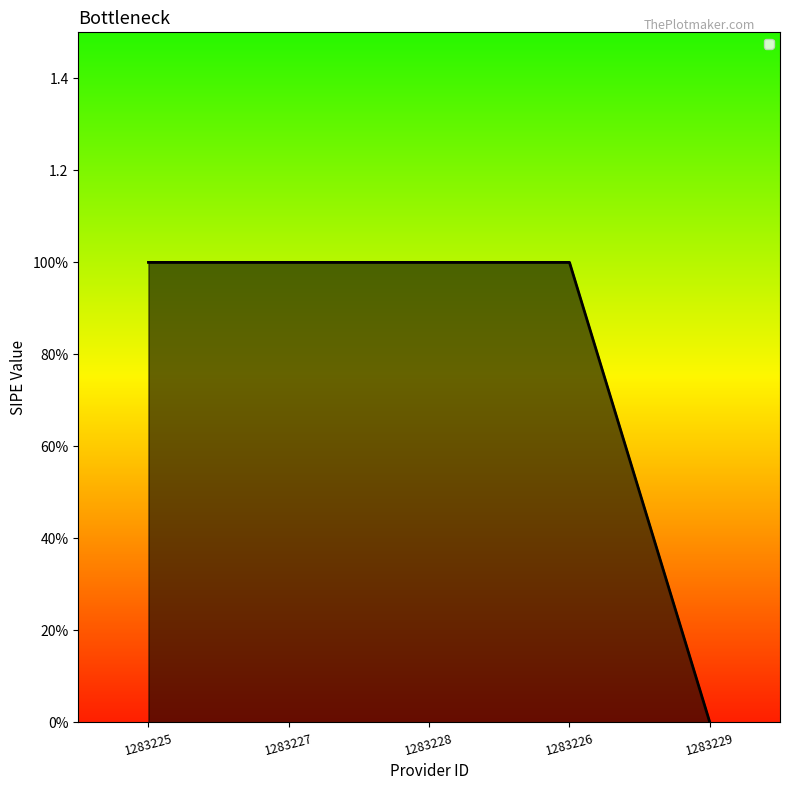

List the labels in order of value, largest first.

1283225, 1283227, 1283228, 1283226, 1283229